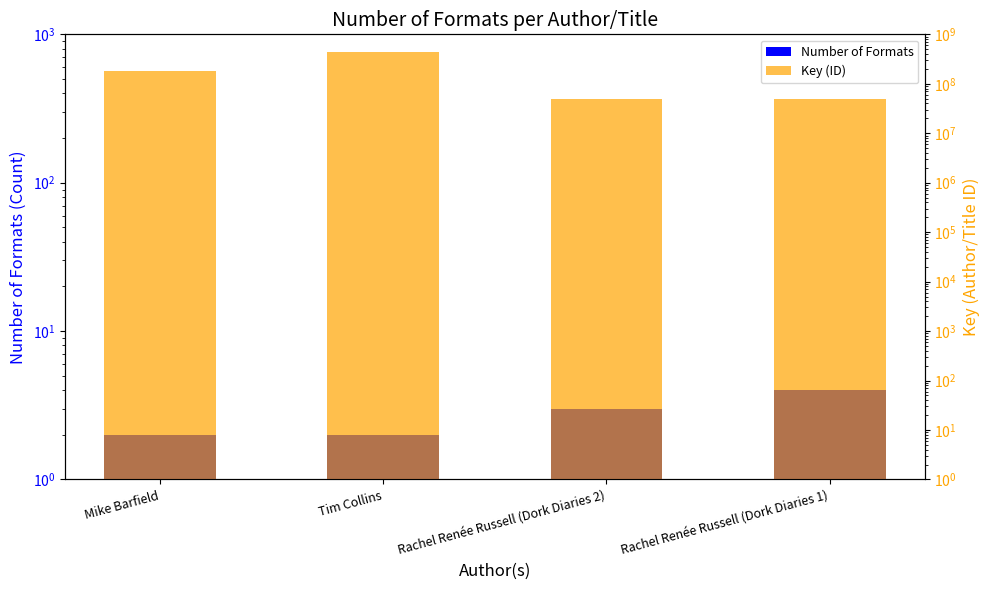

List the series in order of their overall mean, highest first.

Key (ID), Number of Formats